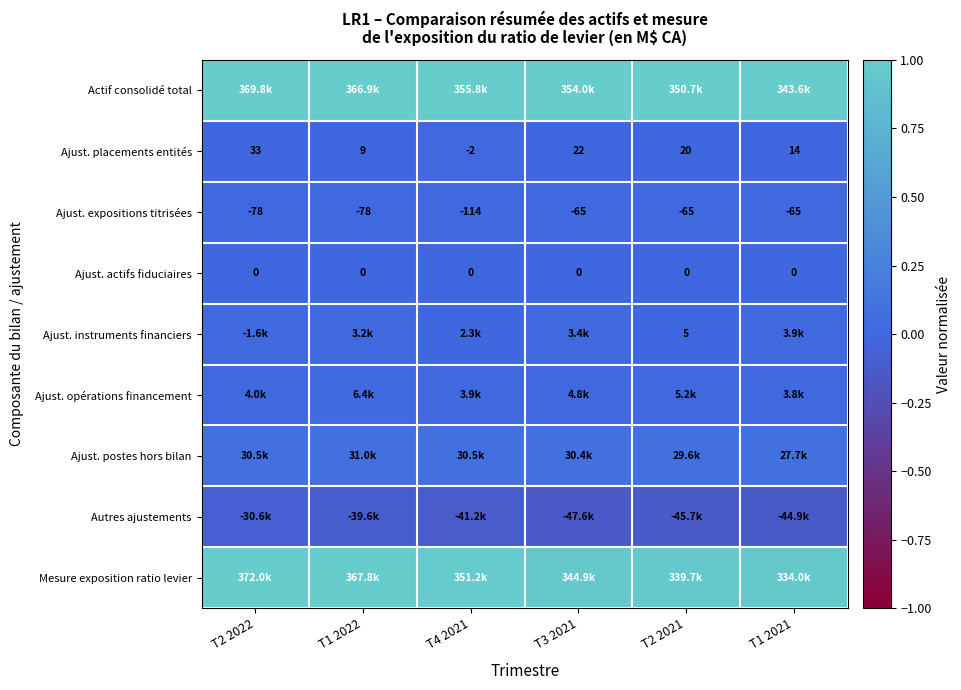

At which category is the sum across all series the highest?

T2 2022